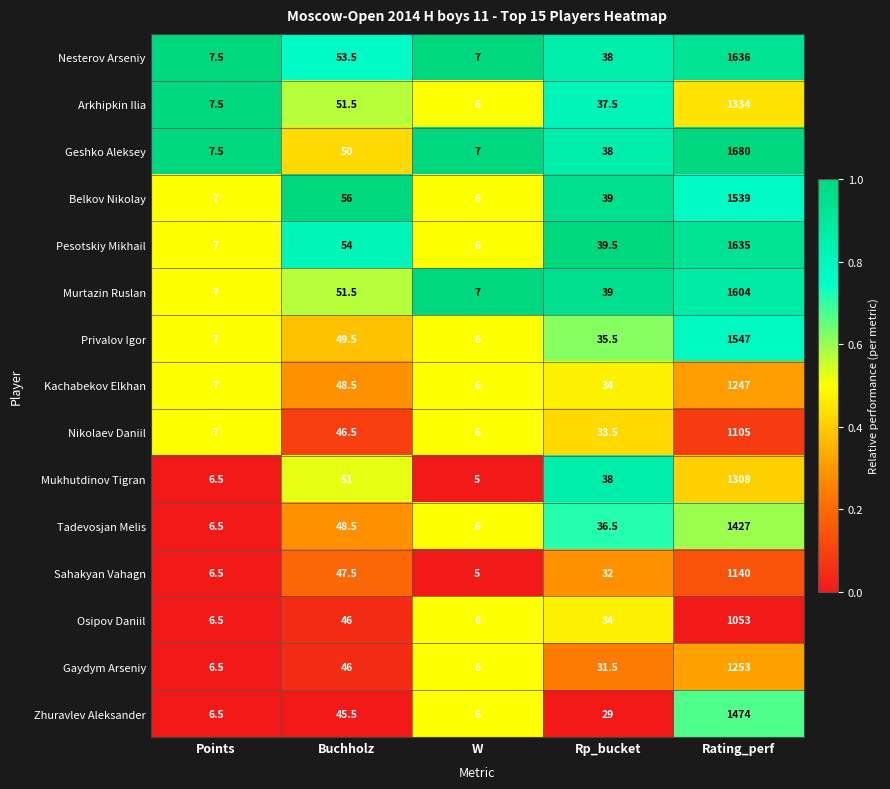

What is the sum of all Tadevosjan Melis values?

1524.5